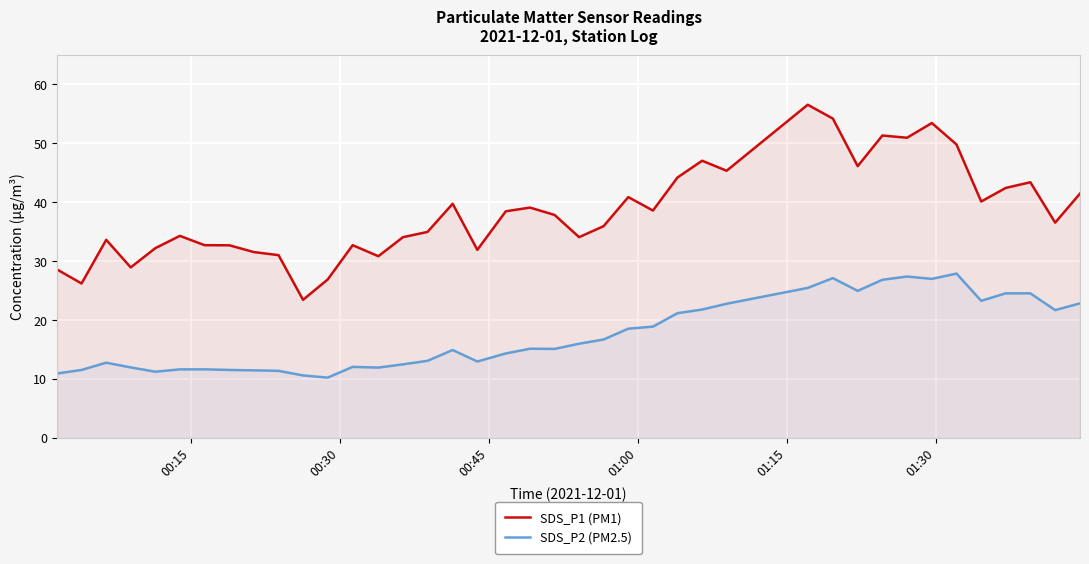

What is the sum of all SDS_P2 (PM2.5) values?

696.8